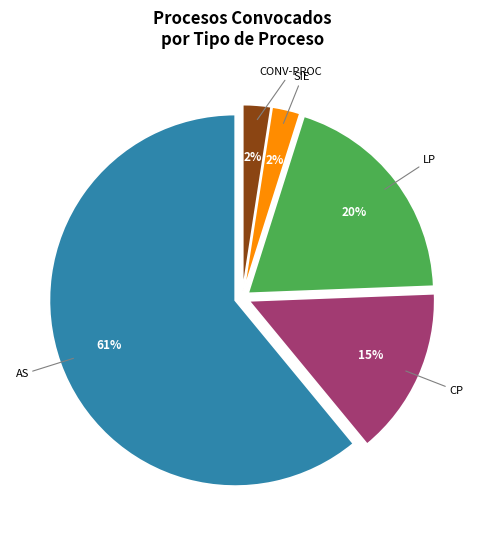

How many segments does this pie chart have?

5